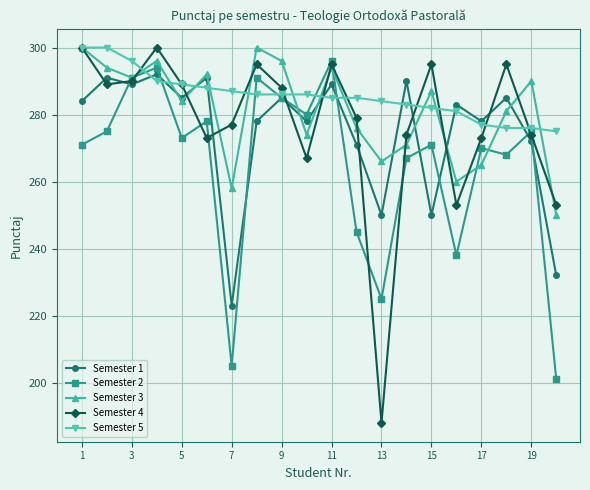

What is the highest value of the Semester 4 series?

300